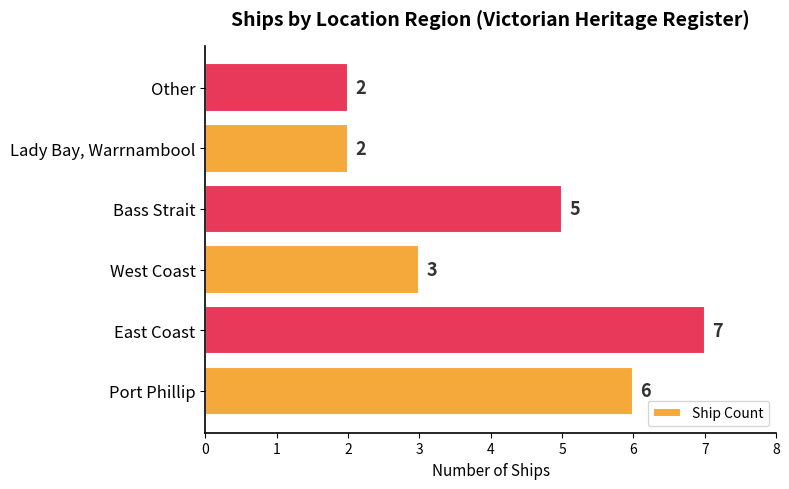

True or false: the data shows 7 at East Coast.

True